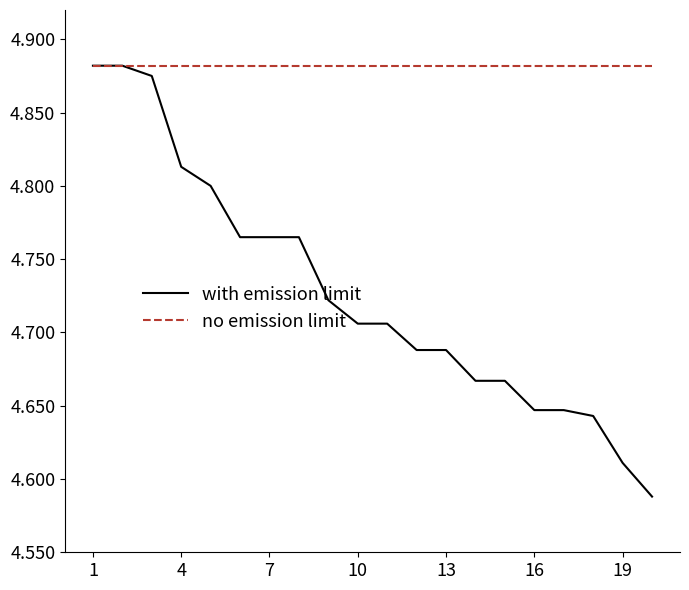

Which series has the largest total across all categories?

no emission limit